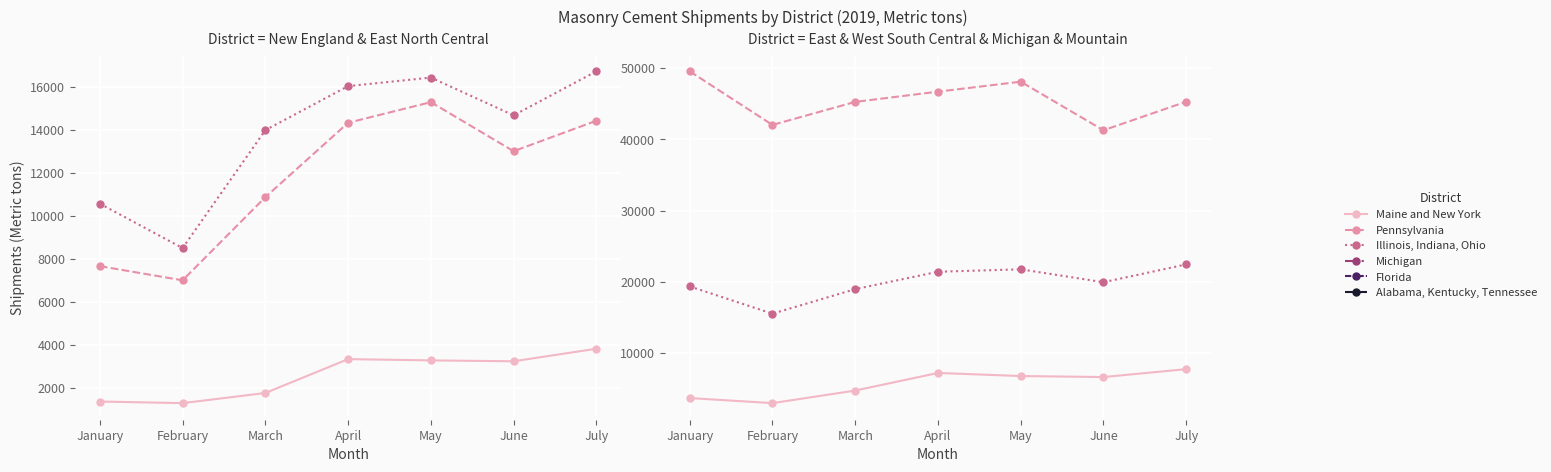

Reading left to right, list all the values displayed in this chart.

Maine and New York: 1369	1295	1766	3340	3281	3240	3823
Pennsylvania: 7660	7003	10867	14323	15282	13003	14418
Illinois, Indiana, Ohio: 10562	8501	13981	16026	16425	14670	16715
Michigan: 3670	2958	4723	7196	6762	6621	7727
Florida: 49552	42024	45259	46696	48094	41272	45285
Alabama, Kentucky, Tennessee: 19346	15518	18965	21407	21748	19938	22437